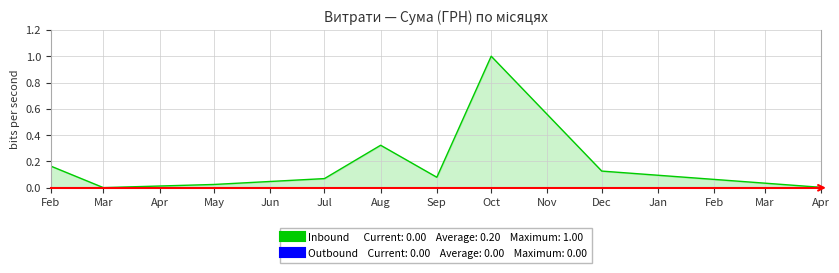

What is the difference between the second highest and minimum values in the Inbound series?

0.3